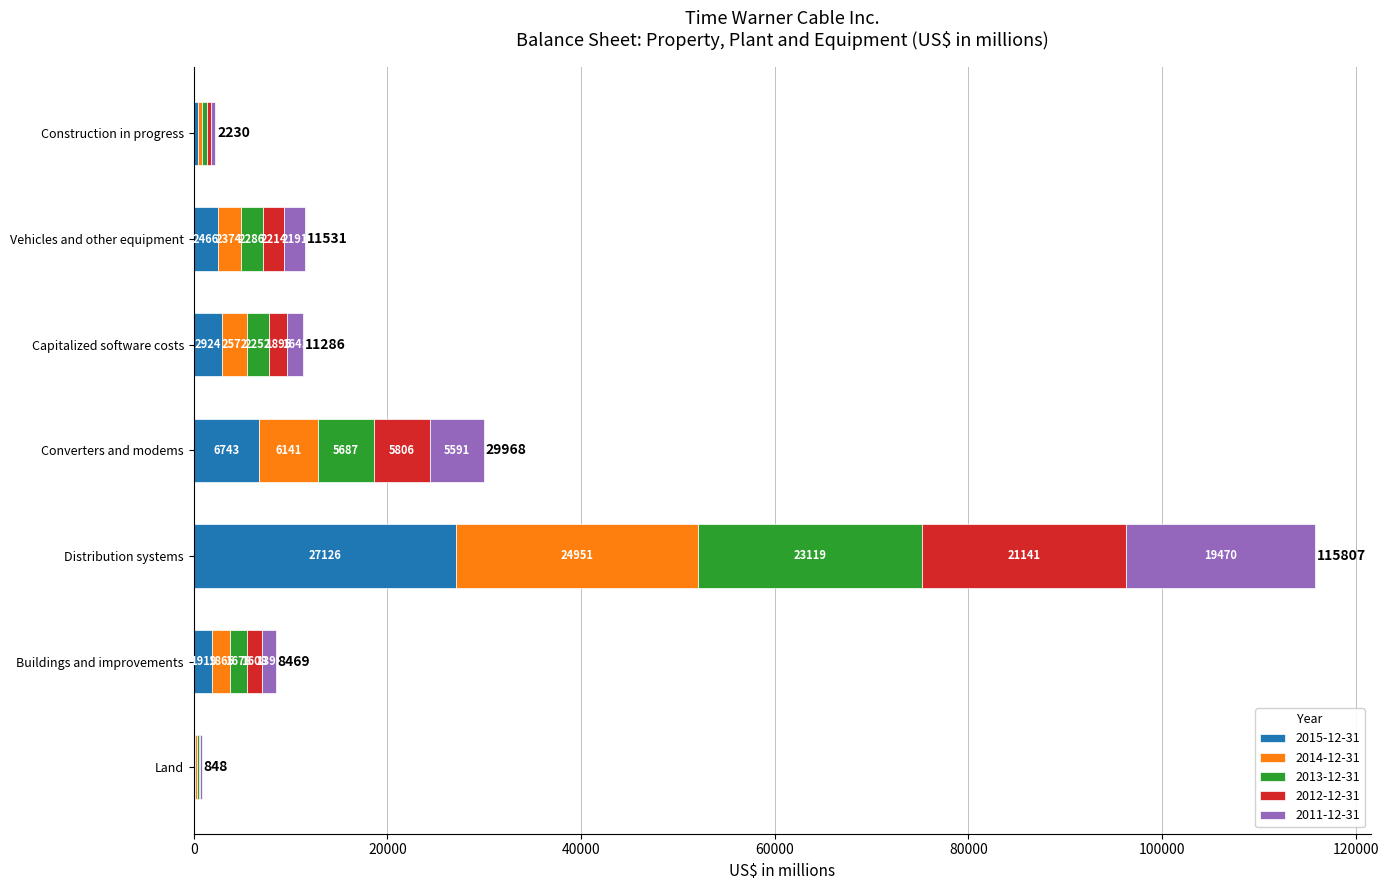

What is the sum of all 2015-12-31 values?

41776